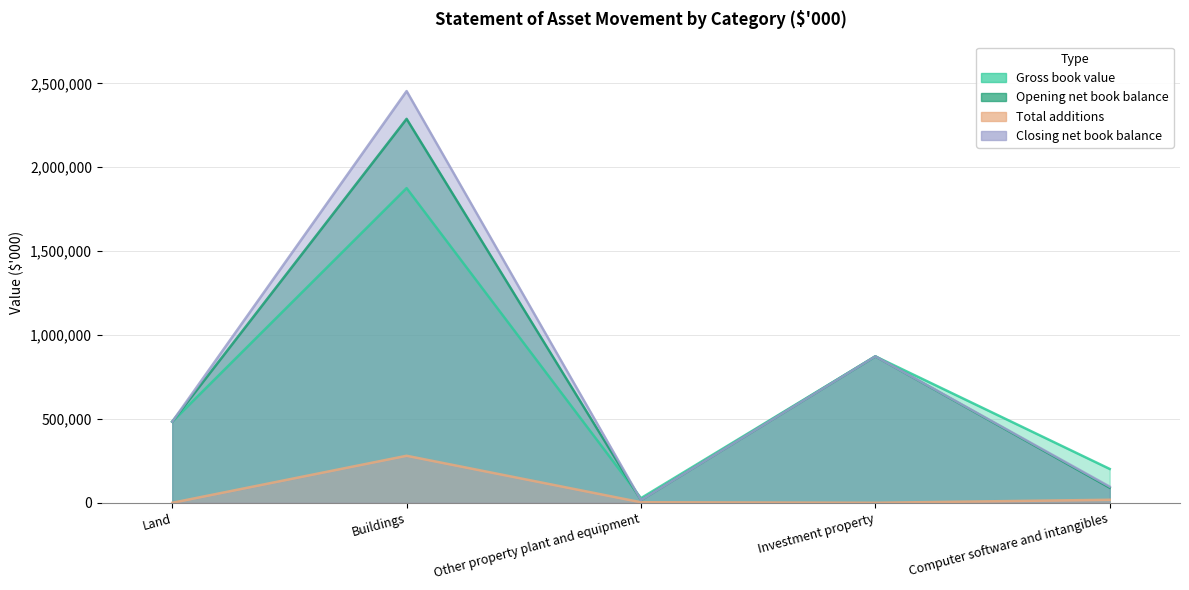

What are all the series names shown in the legend?

Gross book value, Opening net book balance, Total additions, Closing net book balance